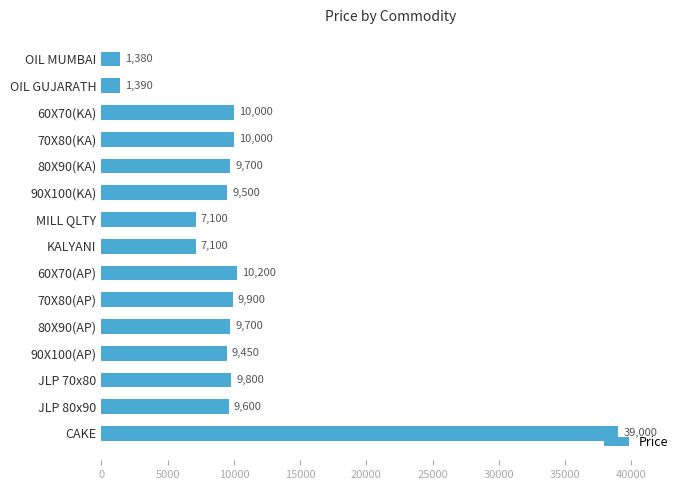

Is it true that the value at OIL MUMBAI is 1380?

True